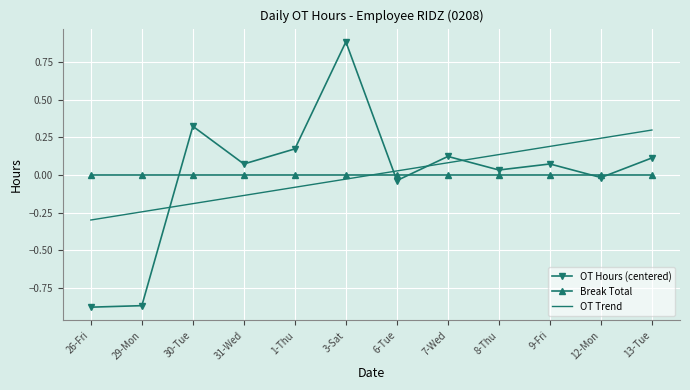

Which series has the largest range (max minus min)?

OT Hours (centered)